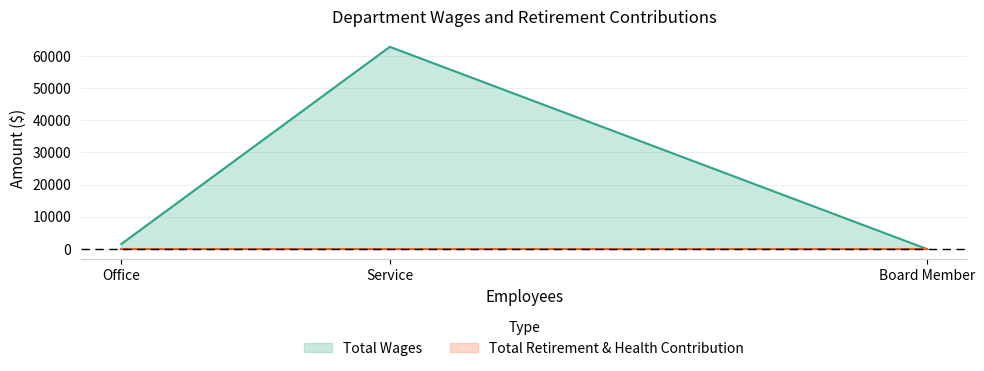

What is the approximate value of Total Wages at Service?

62798